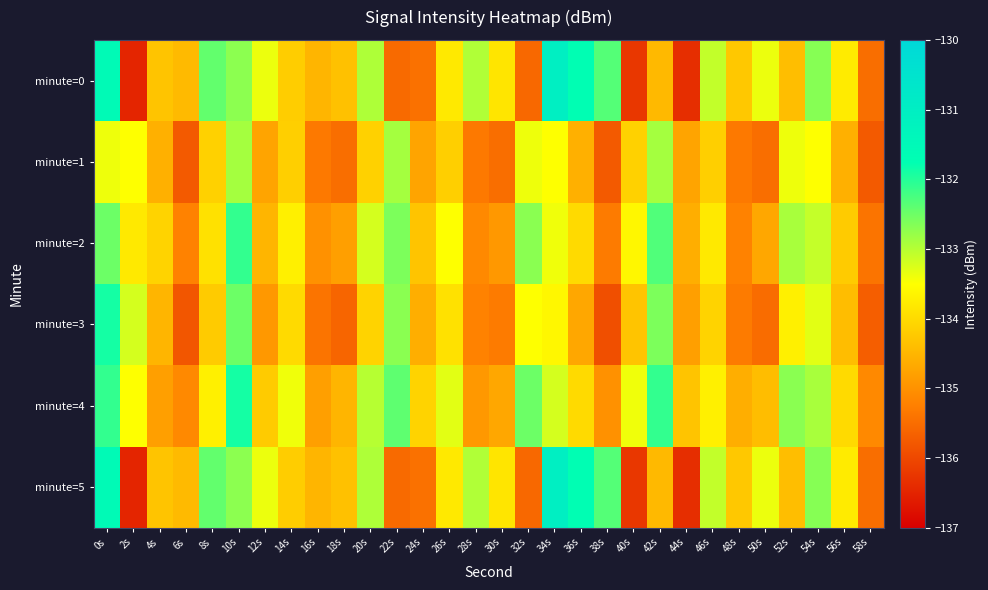

Reading right to left, list all the values displayed in this chart.

minute=0: 58s=-135.5	56s=-133.8	54s=-132.7	52s=-134.4	50s=-133.4	48s=-134.2	46s=-133.1	44s=-136.3	42s=-134.4	40s=-136.2	38s=-132.3	36s=-131.7	34s=-131.0	32s=-135.6	30s=-133.8	28s=-133.0	26s=-133.8	24s=-135.4	22s=-135.5	20s=-132.9	18s=-134.3	16s=-134.5	14s=-134.2	12s=-133.4	10s=-132.7	8s=-132.4	6s=-134.4	4s=-134.3	2s=-136.5	0s=-131.5
minute=1: 58s=-135.7	56s=-134.6	54s=-133.5	52s=-133.4	50s=-135.5	48s=-135.3	46s=-134.1	44s=-134.7	42s=-132.9	40s=-134.1	38s=-135.7	36s=-134.6	34s=-133.5	32s=-133.4	30s=-135.5	28s=-135.3	26s=-134.1	24s=-134.7	22s=-132.9	20s=-134.1	18s=-135.5	16s=-135.3	14s=-134.1	12s=-134.7	10s=-132.9	8s=-134.1	6s=-135.7	4s=-134.6	2s=-133.5	0s=-133.4
minute=2: 58s=-135.4	56s=-134.2	54s=-133.1	52s=-132.9	50s=-134.7	48s=-135.2	46s=-133.8	44s=-134.6	42s=-132.3	40s=-133.6	38s=-135.3	36s=-134.0	34s=-133.4	32s=-132.7	30s=-134.9	28s=-135.1	26s=-133.5	24s=-134.3	22s=-132.6	20s=-133.2	18s=-134.8	16s=-135.0	14s=-133.7	12s=-134.5	10s=-132.1	8s=-133.9	6s=-135.2	4s=-134.1	2s=-133.8	0s=-132.5
minute=3: 58s=-135.7	56s=-134.4	54s=-133.3	52s=-133.7	50s=-135.5	48s=-135.3	46s=-134.1	44s=-134.8	42s=-132.6	40s=-134.3	38s=-135.9	36s=-134.7	34s=-133.6	32s=-133.5	30s=-135.3	28s=-135.2	26s=-133.9	24s=-134.6	22s=-132.7	20s=-134.1	18s=-135.6	16s=-135.4	14s=-134.0	12s=-134.9	10s=-132.5	8s=-134.2	6s=-135.8	4s=-134.5	2s=-133.2	0s=-131.9
minute=4: 58s=-135.1	56s=-134.0	54s=-132.9	52s=-132.7	50s=-134.4	48s=-134.6	46s=-133.7	44s=-134.3	42s=-132.1	40s=-133.4	38s=-135.0	36s=-134.0	34s=-133.2	32s=-132.5	30s=-134.7	28s=-134.9	26s=-133.3	24s=-134.1	22s=-132.4	20s=-133.0	18s=-134.5	16s=-134.8	14s=-133.4	12s=-134.2	10s=-131.9	8s=-133.7	6s=-135.1	4s=-134.8	2s=-133.5	0s=-132.1
minute=5: 58s=-135.5	56s=-133.8	54s=-132.7	52s=-134.4	50s=-133.4	48s=-134.2	46s=-133.1	44s=-136.3	42s=-134.4	40s=-136.2	38s=-132.3	36s=-131.7	34s=-131.0	32s=-135.6	30s=-133.8	28s=-133.0	26s=-133.8	24s=-135.4	22s=-135.5	20s=-132.9	18s=-134.3	16s=-134.5	14s=-134.2	12s=-133.4	10s=-132.7	8s=-132.4	6s=-134.4	4s=-134.3	2s=-136.5	0s=-131.5